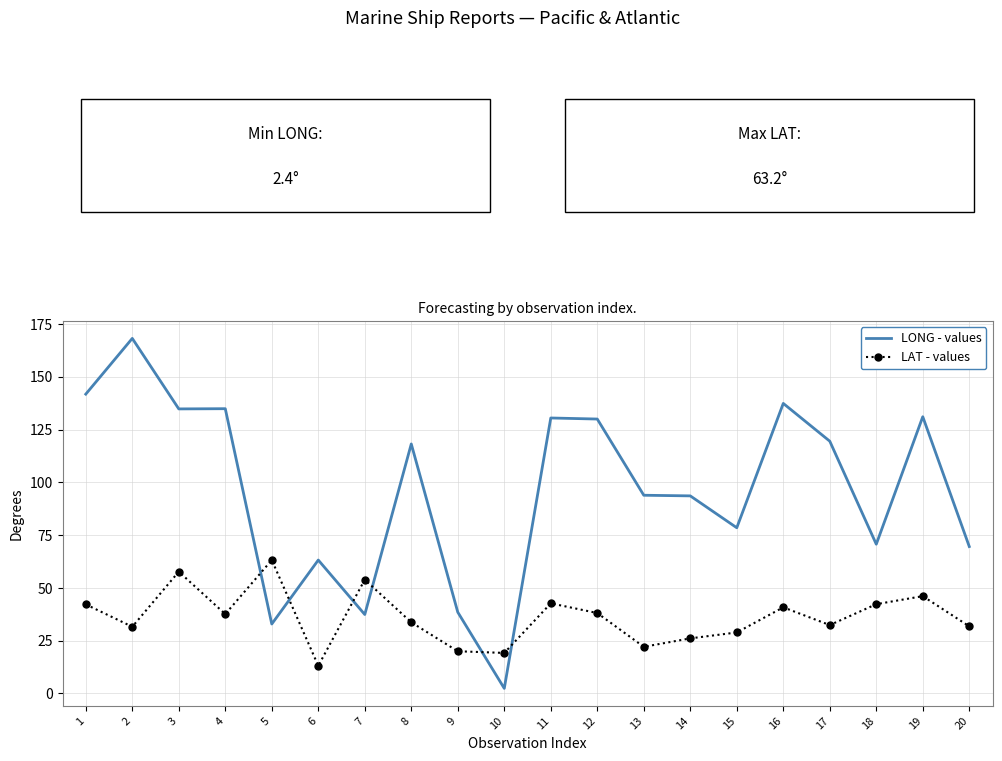

Where is LONG - values nearest to the value 85?

15